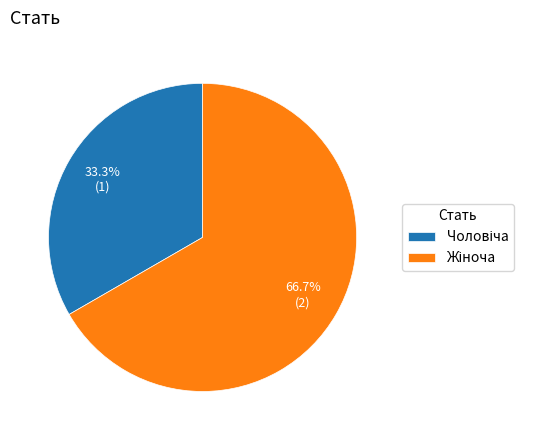

How many slices are in this pie chart?

2